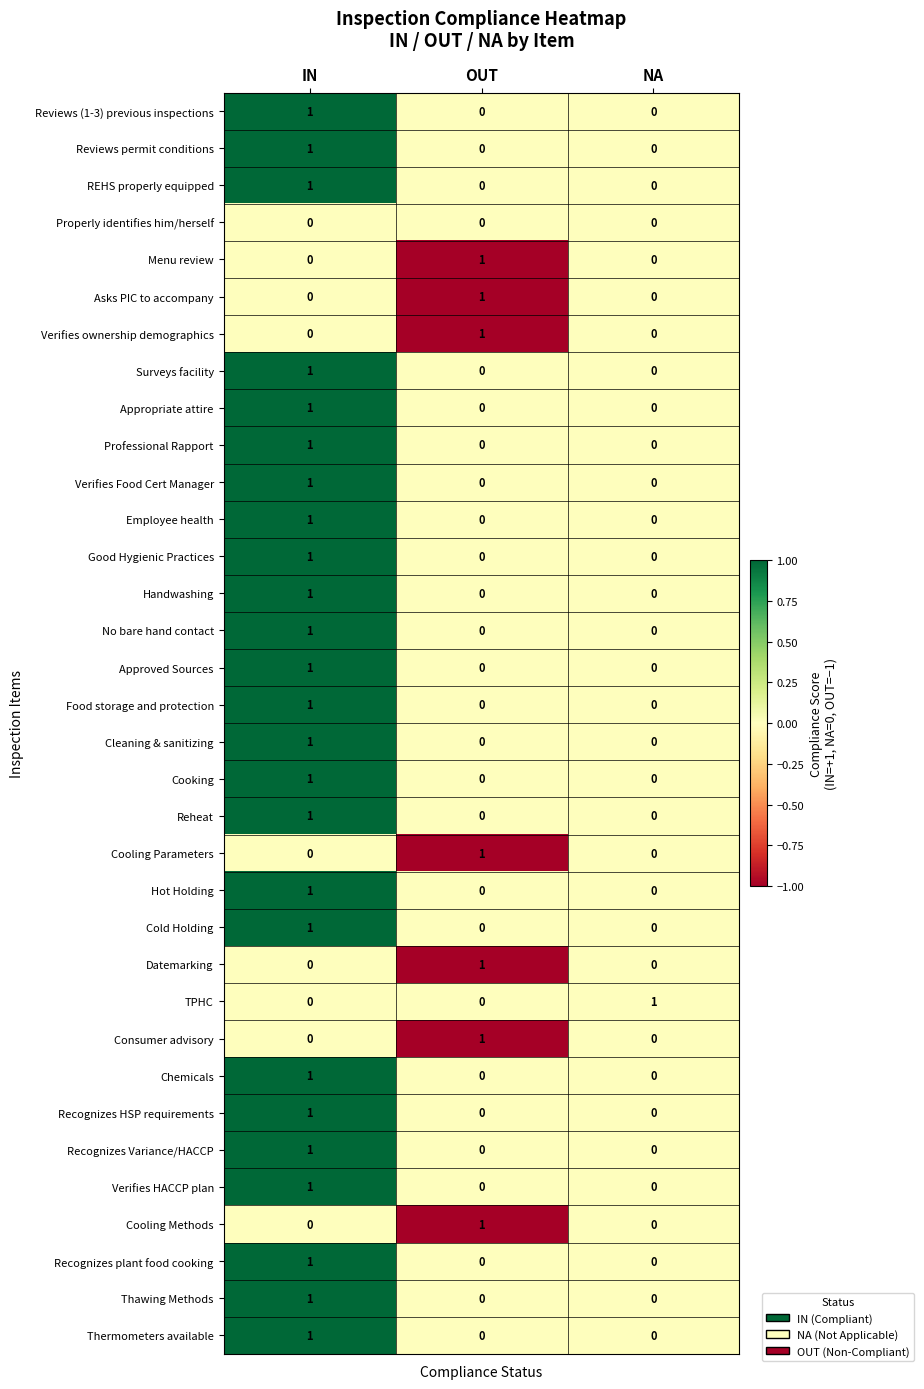

Is it true that Verifies ownership demographics equals 1 at OUT?

True